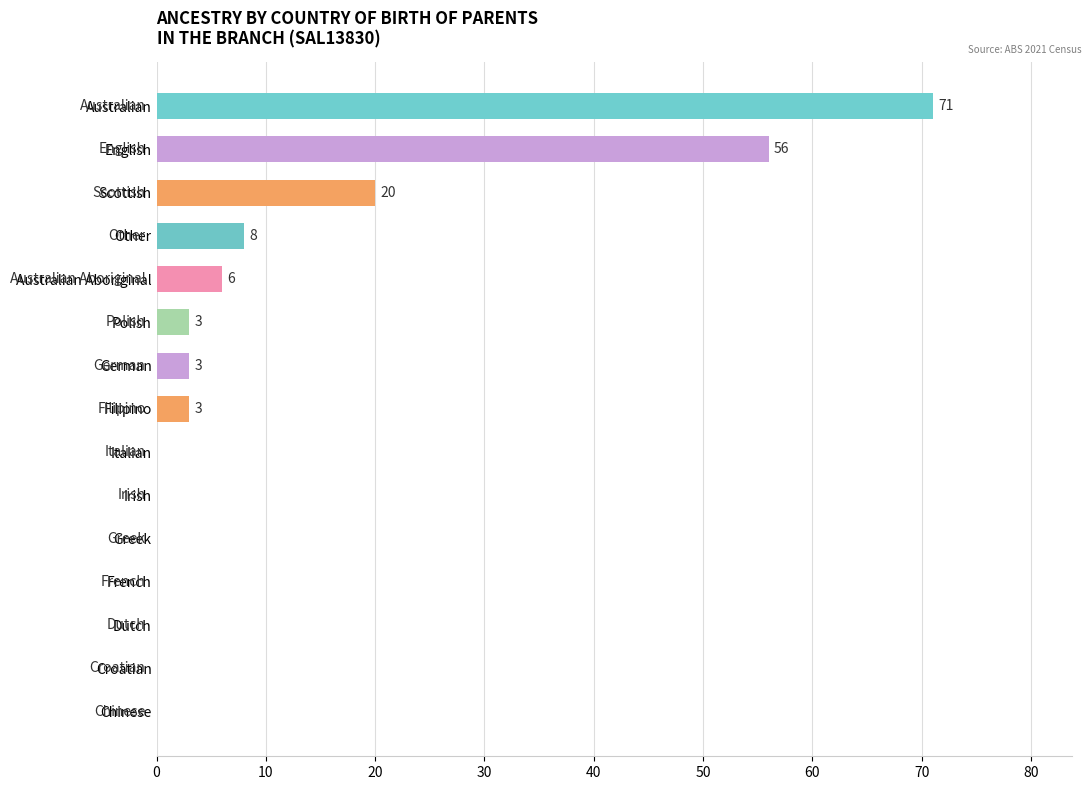

Where is the data nearest to the value 35?

Scottish